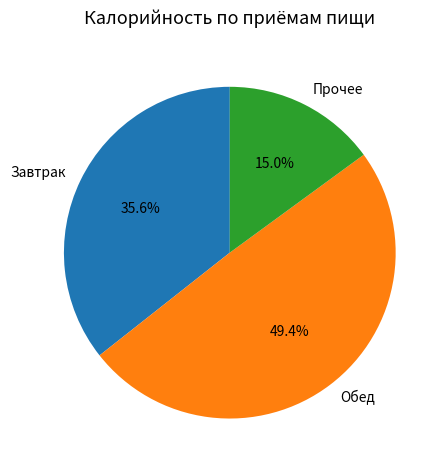

To the nearest percent, what is the average slice percentage?

33%